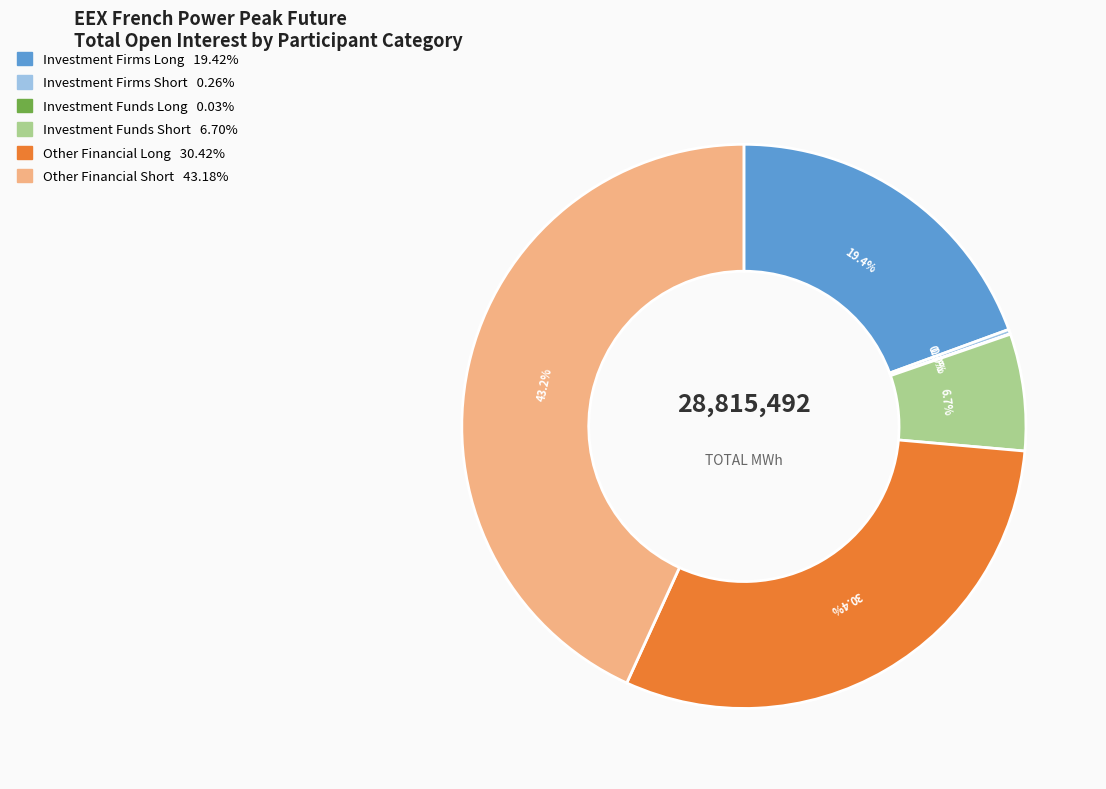

Is there a majority slice in this chart?

No